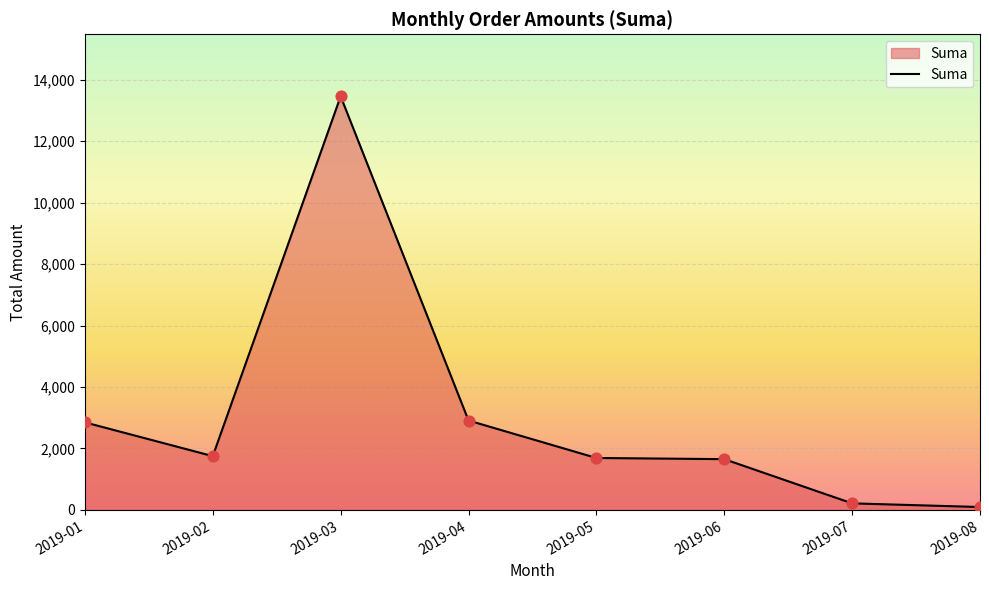

Approximately how many times larger is the value at 2019-02 compared to 2019-07?

8.1